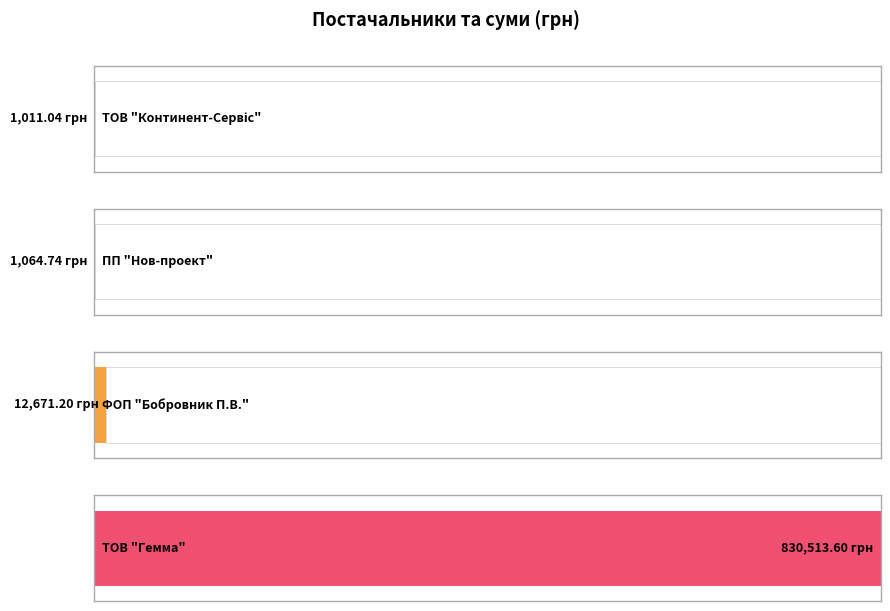

Is it true that the value at ТОВ "Гемма" is 1477583.2?

False